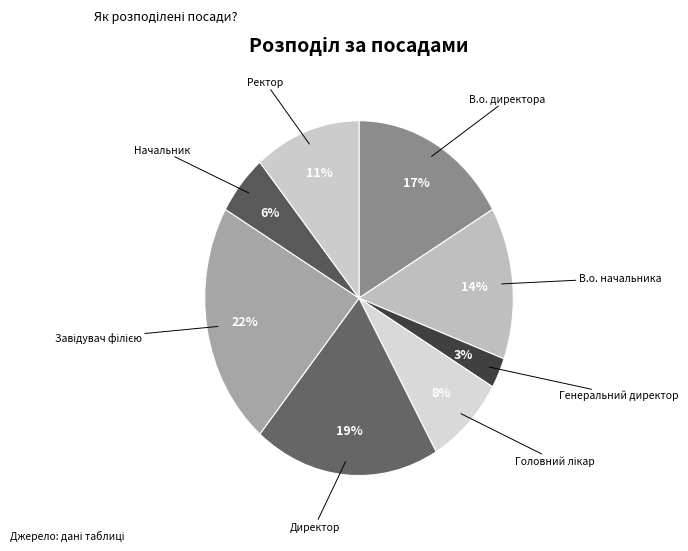

True or false: Директор accounts for 6% of the total.

False